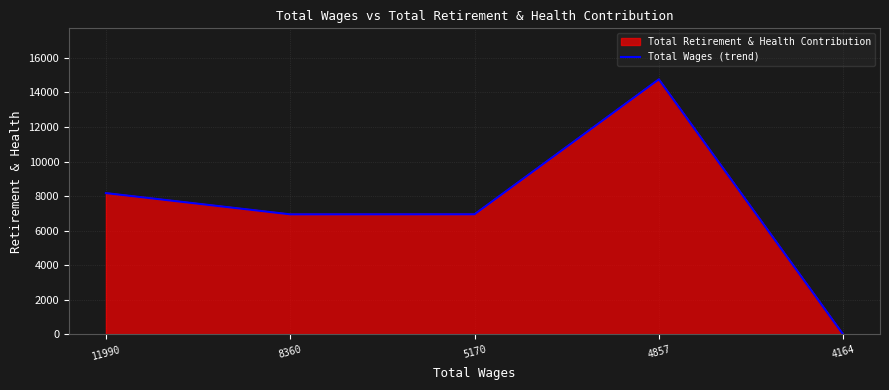

What is the value of the 4th point from the left?

14750